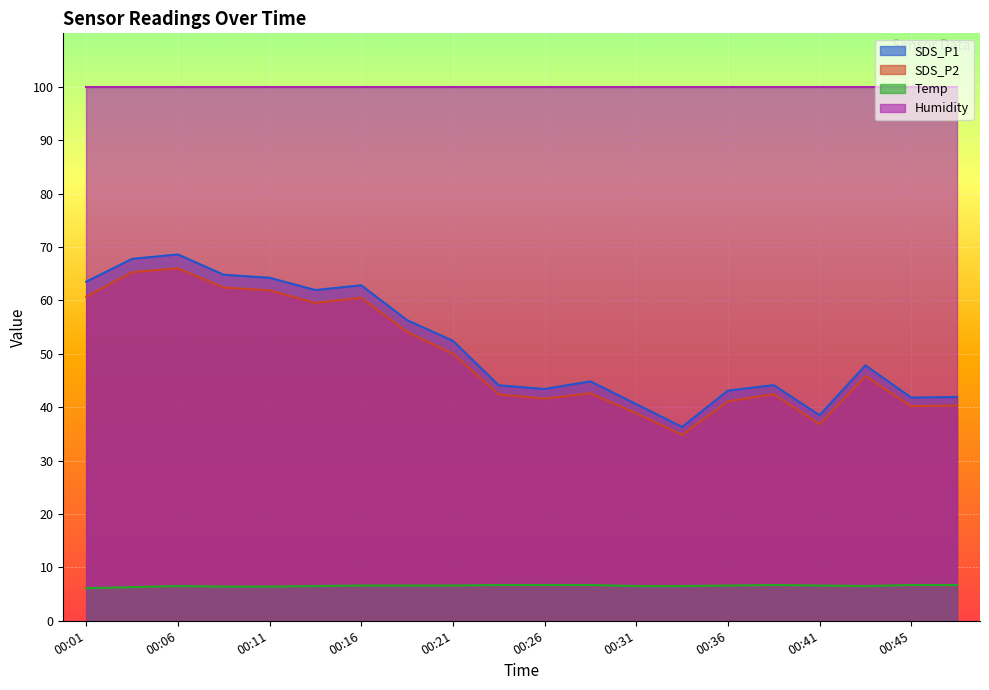

What is the maximum value for SDS_P1?

68.6